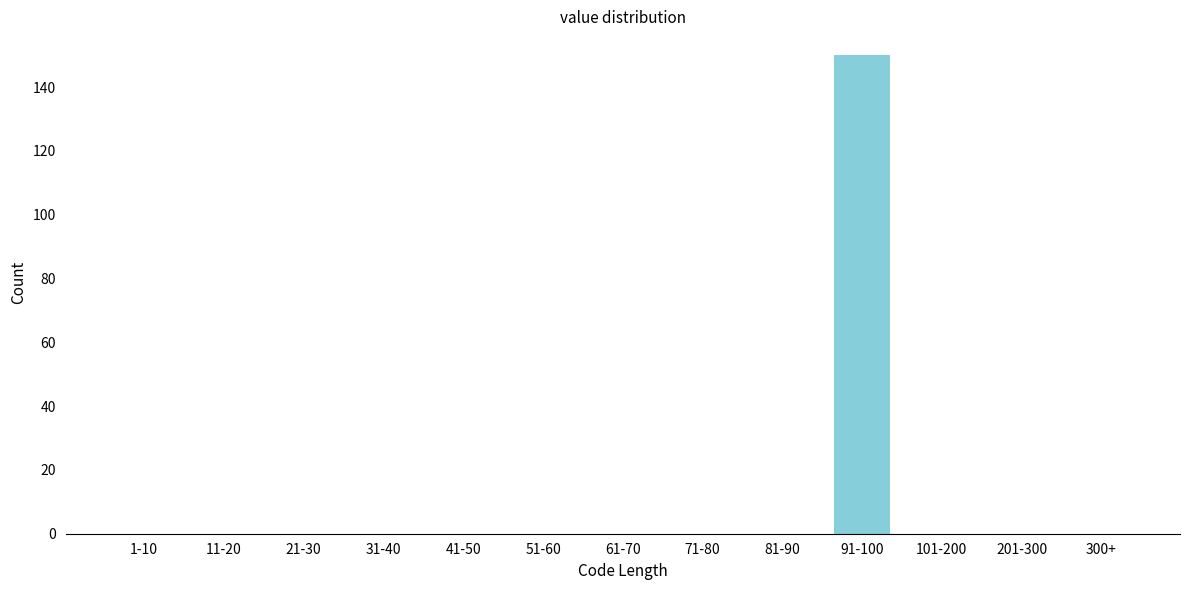

Reading left to right, what are all the values shown in this chart?

1-10=0	11-20=0	21-30=0	31-40=0	41-50=0	51-60=0	61-70=0	71-80=0	81-90=0	91-100=150	101-200=0	201-300=0	300+=0